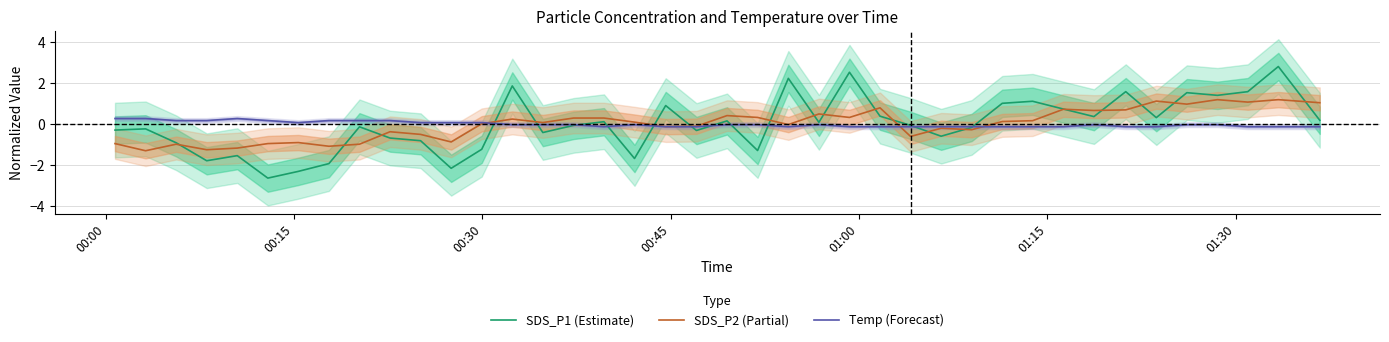

What is the lowest value of the SDS_P2 (Partial) series?

-1.3